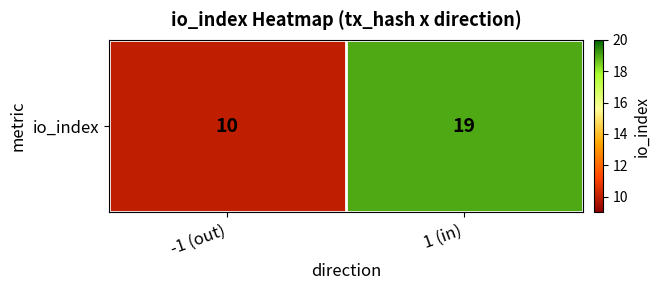

What is the difference between the maximum and minimum values?

9